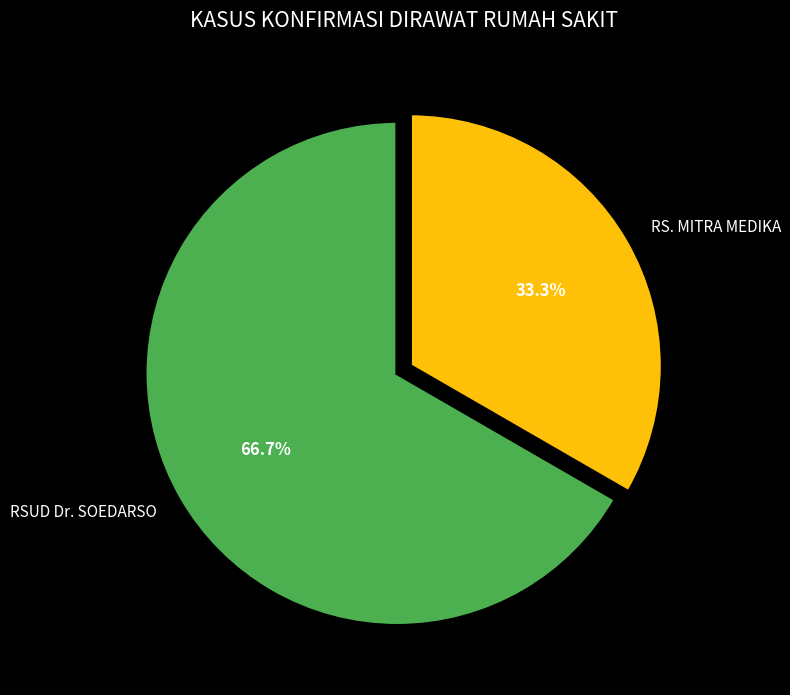

To the nearest percent, what is the combined percentage of RSUD Dr. SOEDARSO and RS. MITRA MEDIKA?

100%